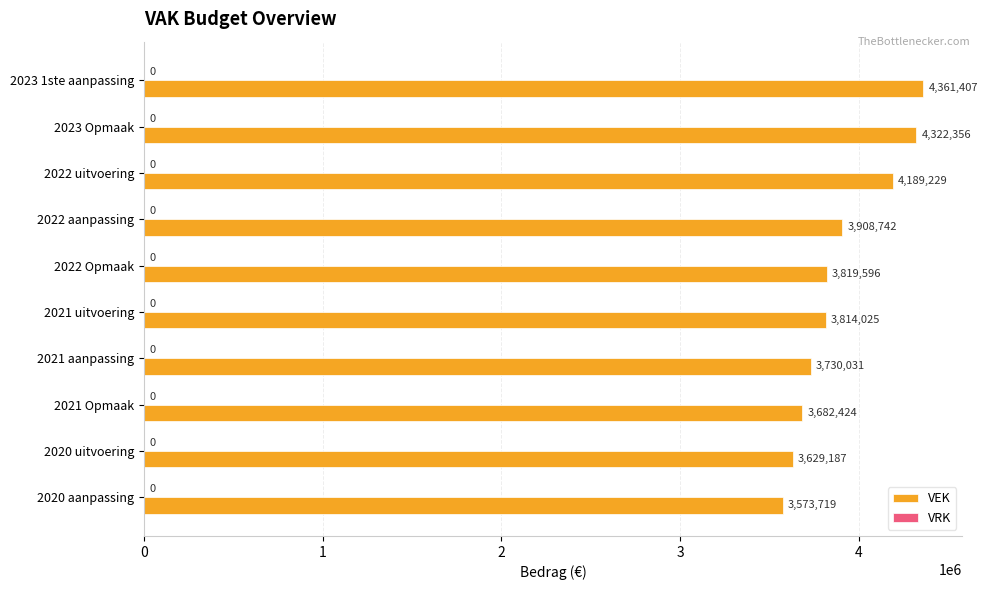

List the labels in order of value, smallest first.

2020 aanpassing, 2020 uitvoering, 2021 Opmaak, 2021 aanpassing, 2021 uitvoering, 2022 Opmaak, 2022 aanpassing, 2022 uitvoering, 2023 Opmaak, 2023 1ste aanpassing